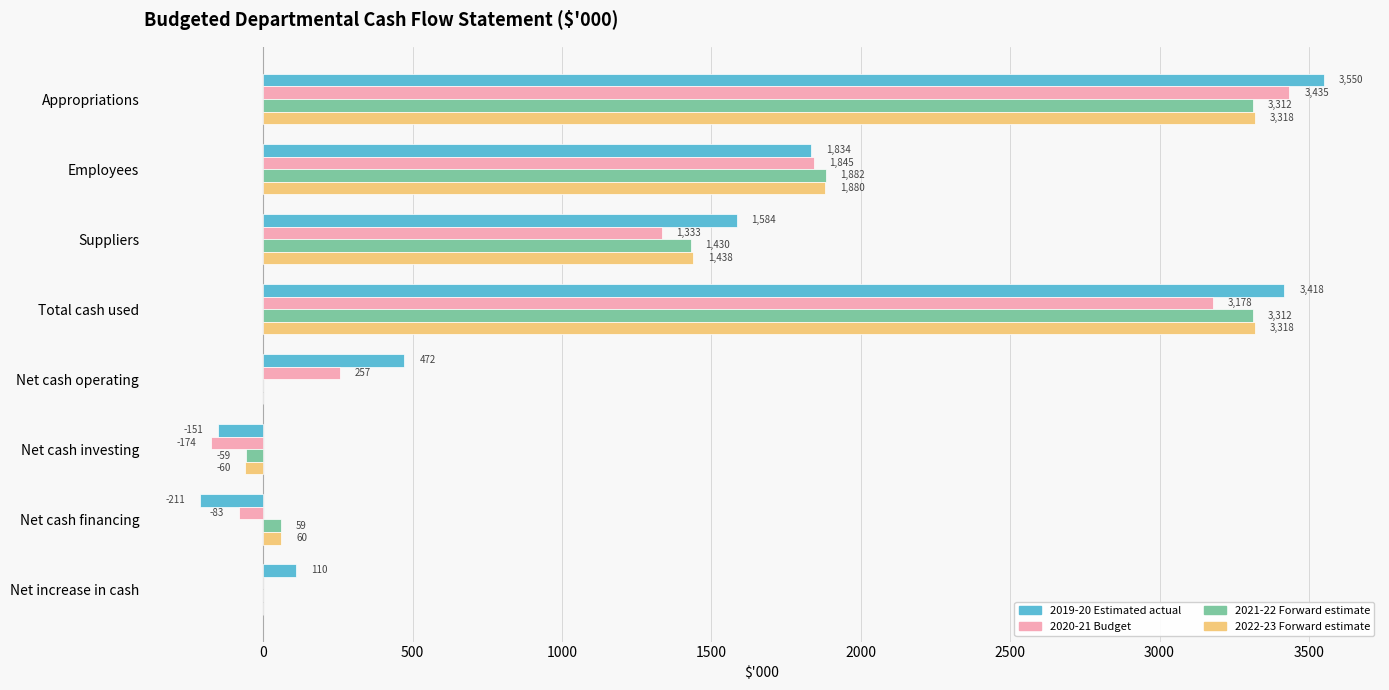

At which label is 2022-23 Forward estimate closest to 1629?

Suppliers